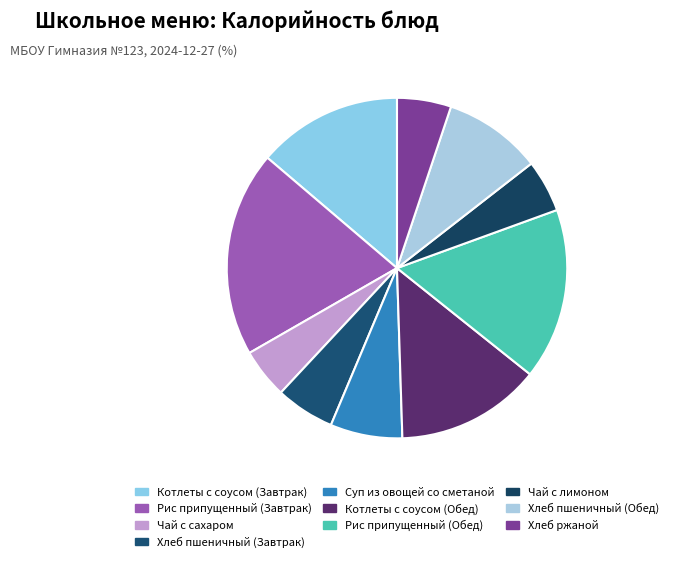

The Рис припущенный (Завтрак) slice represents 20% of the pie. True or false?

True